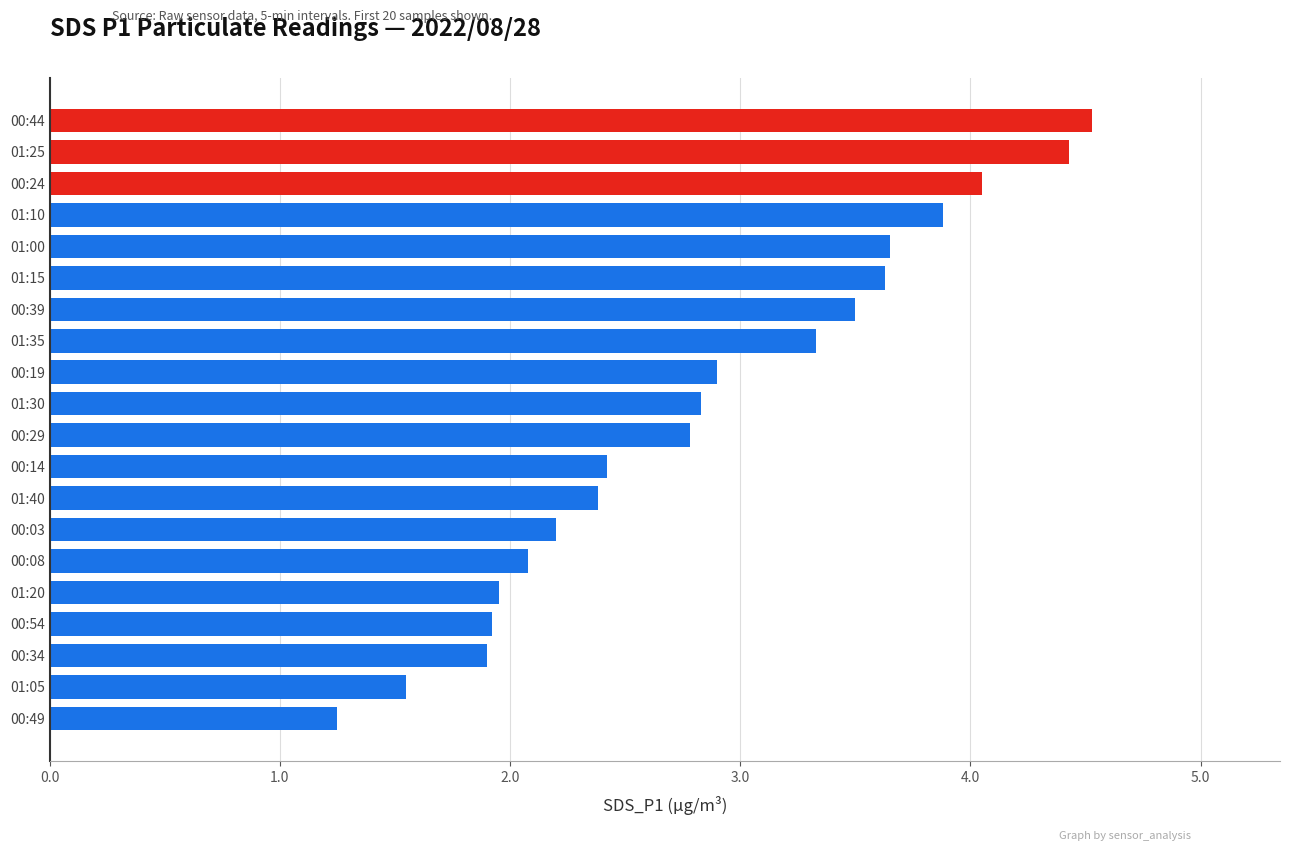

Is it true that the value at 01:25 is 4.4?

True